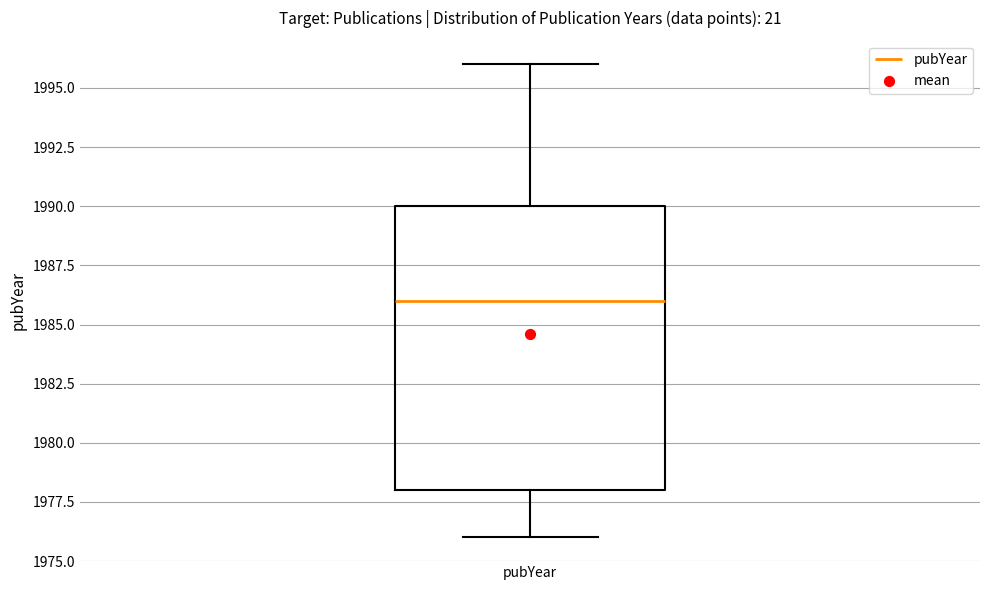

Transcribe this box plot: give where the median line is, the range the box spans, and where the two whiskers end, as read against the y-axis. The values are not printed on the chart, so give them approximately, as read against the axis.

median 1986, box 1978 to 1990, whiskers 1976 to 1996